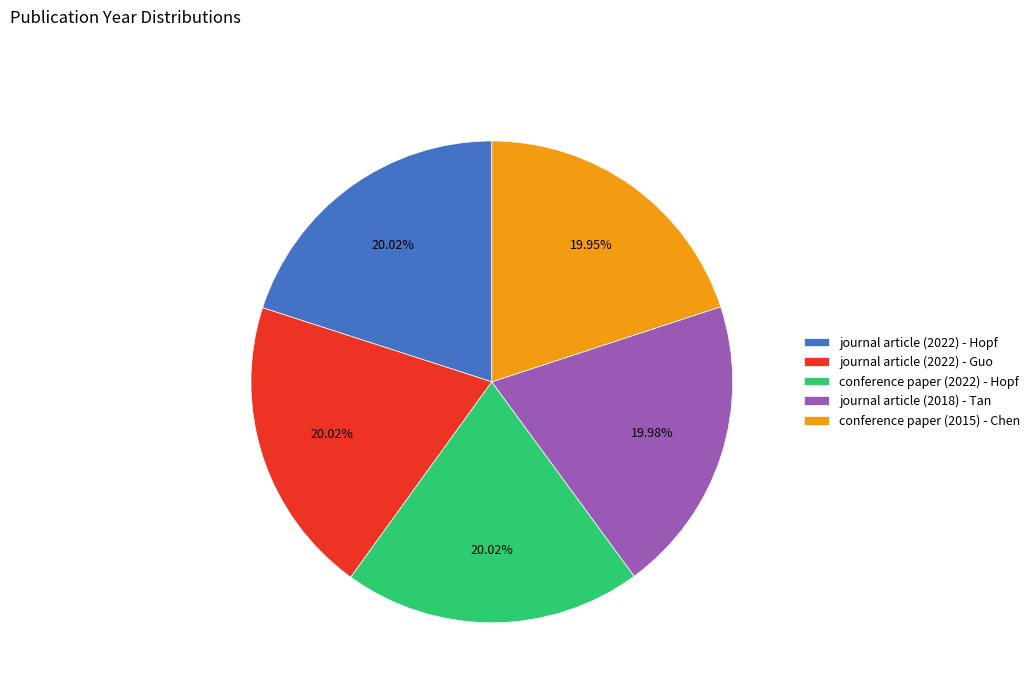

Does journal article (2018) - Tan account for over 50% of the chart?

No